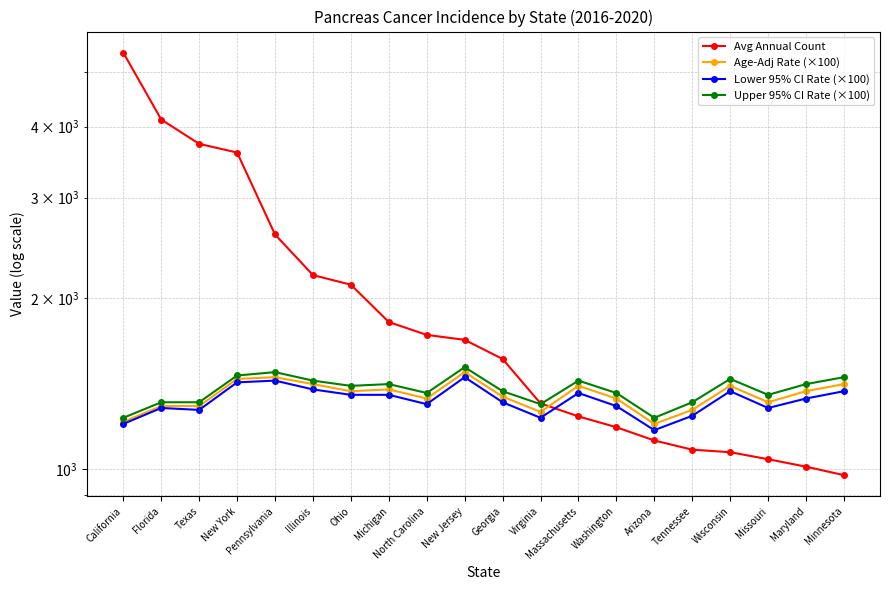

Where is the first local maximum for Age-Adj Rate (×100)?

Pennsylvania